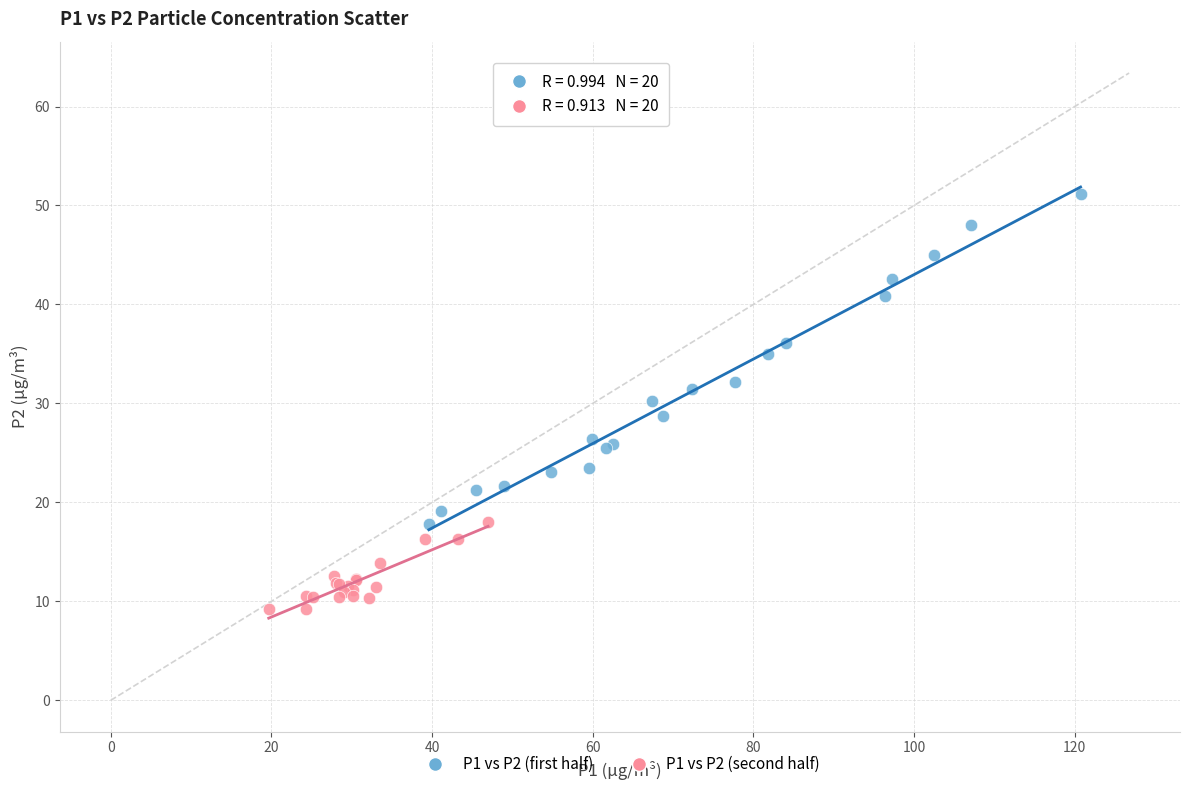

Which series reaches the minimum Y coordinate?

P1 vs P2 (second half)